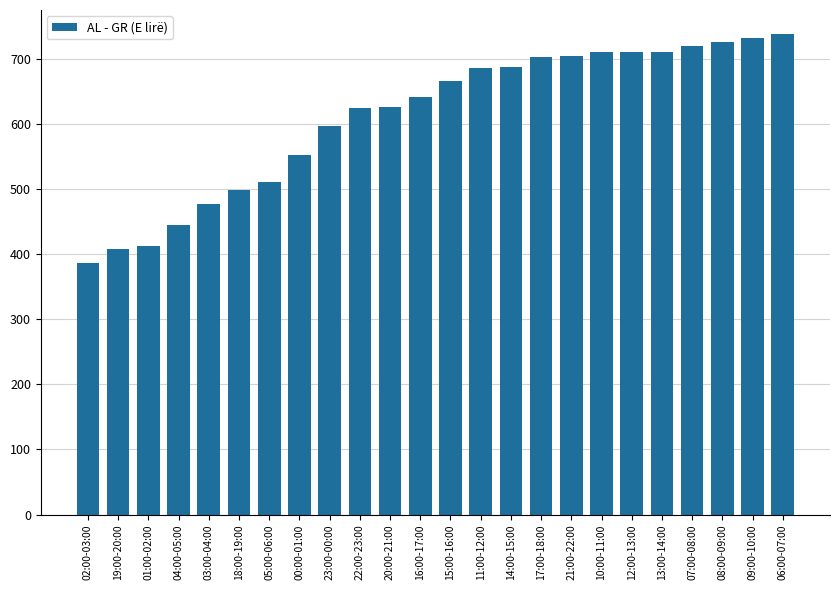

What is the sum of all values?

14672